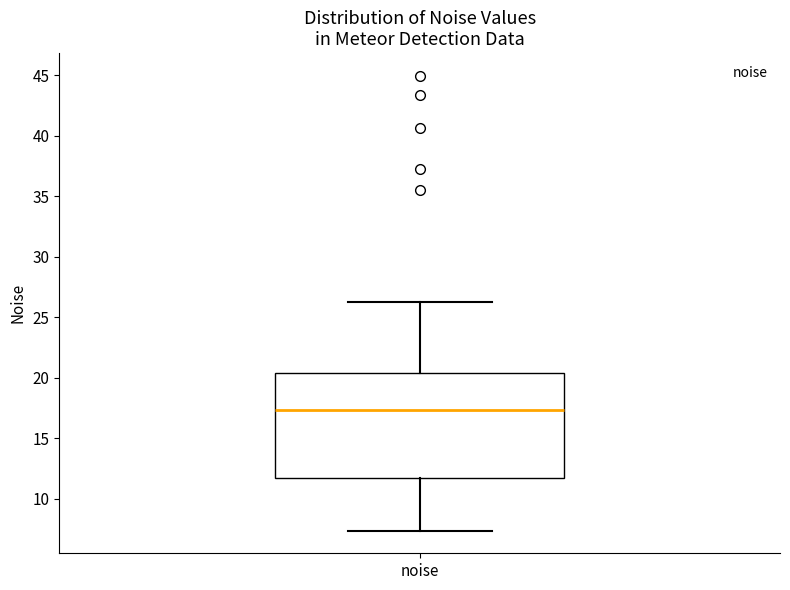

Where is the lower edge of the box for noise on the y-axis? The values are not printed on the chart, so give them approximately, as read against the axis.

11.5